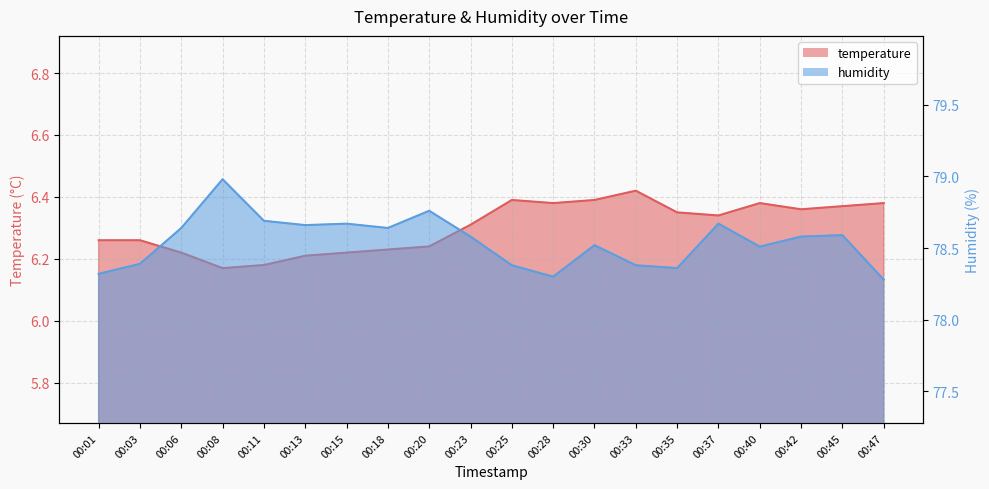

Between 00:08 and 00:33, which series saw the biggest shift?

humidity